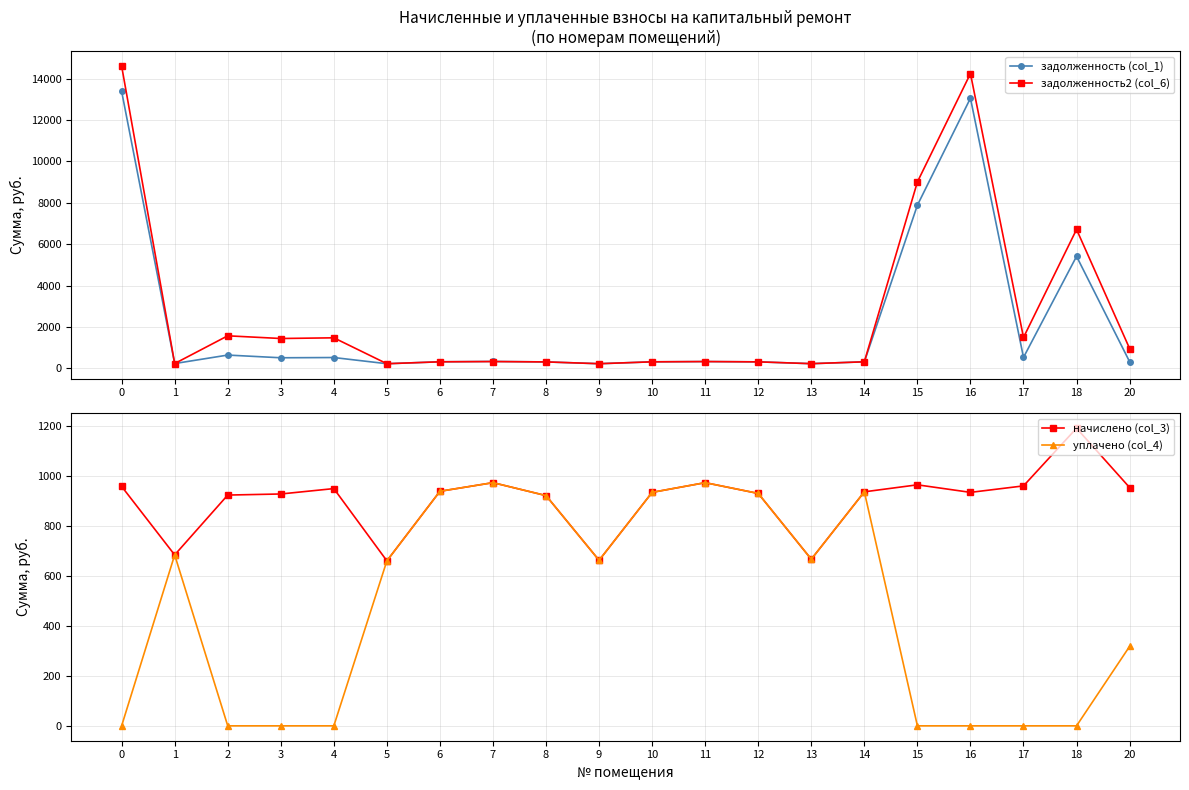

What is the value of the задолженность (col_1) point at the 17th from the left?

13059.9